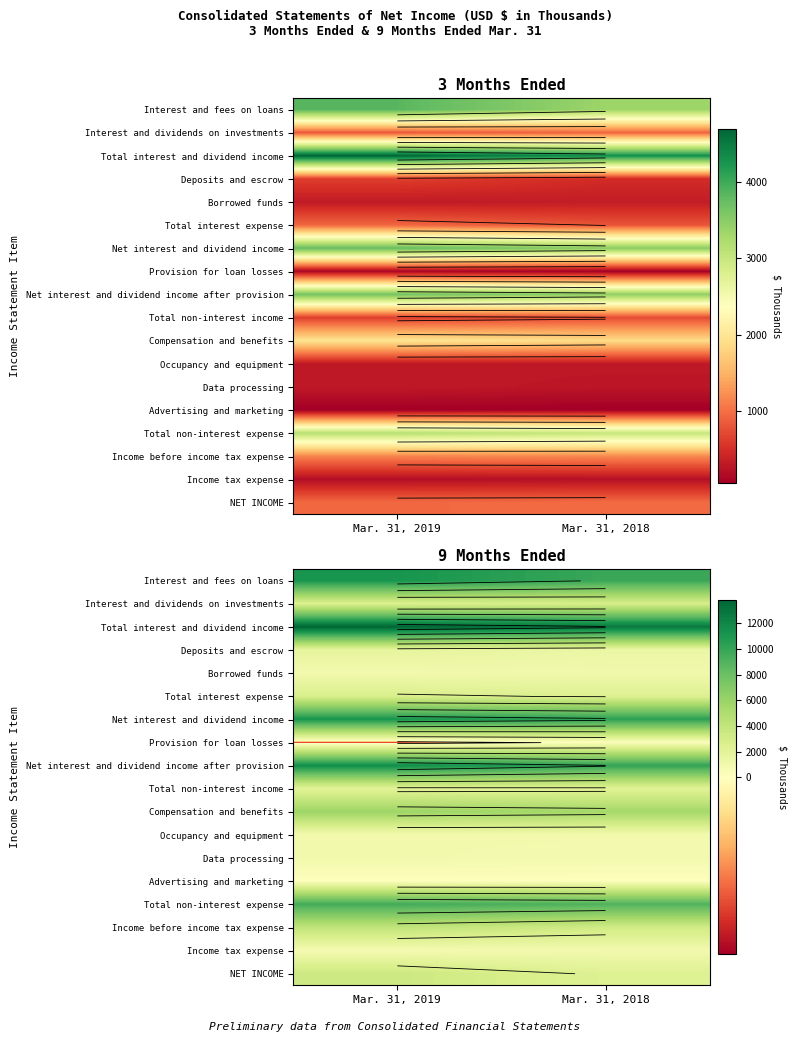

Is it true that Provision for loan losses equals 55 at Mar. 31, 2018?

False